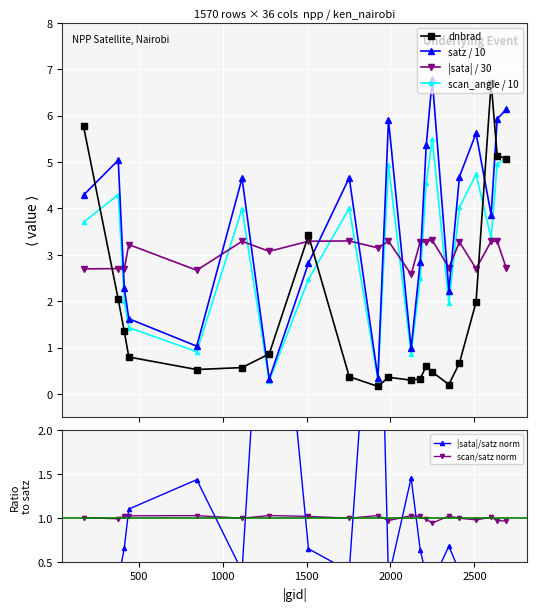

What is the minimum value for dnbrad?

0.2